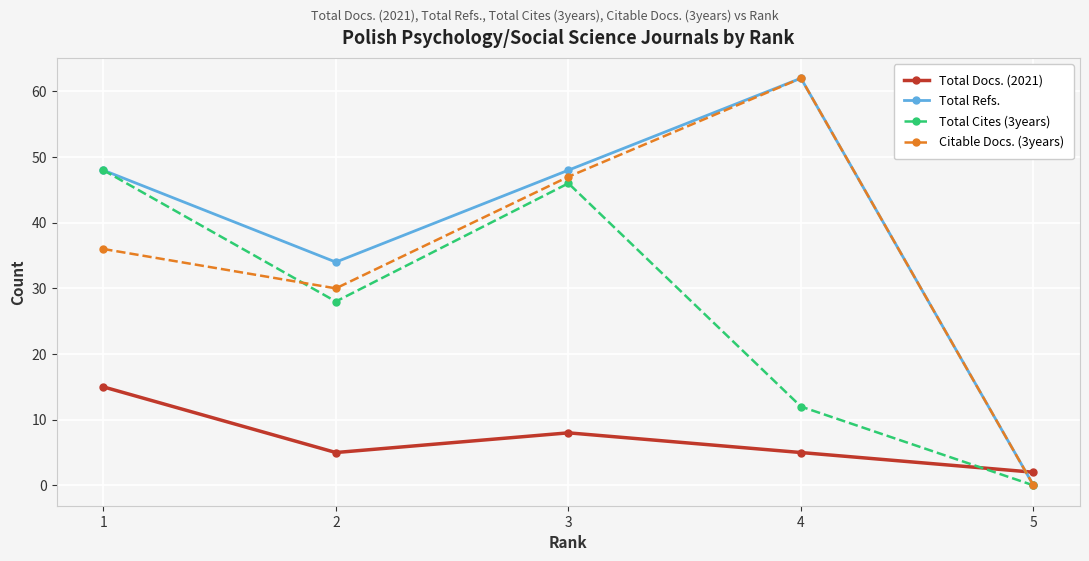

Where is the first local maximum for Total Cites (3years)?

3